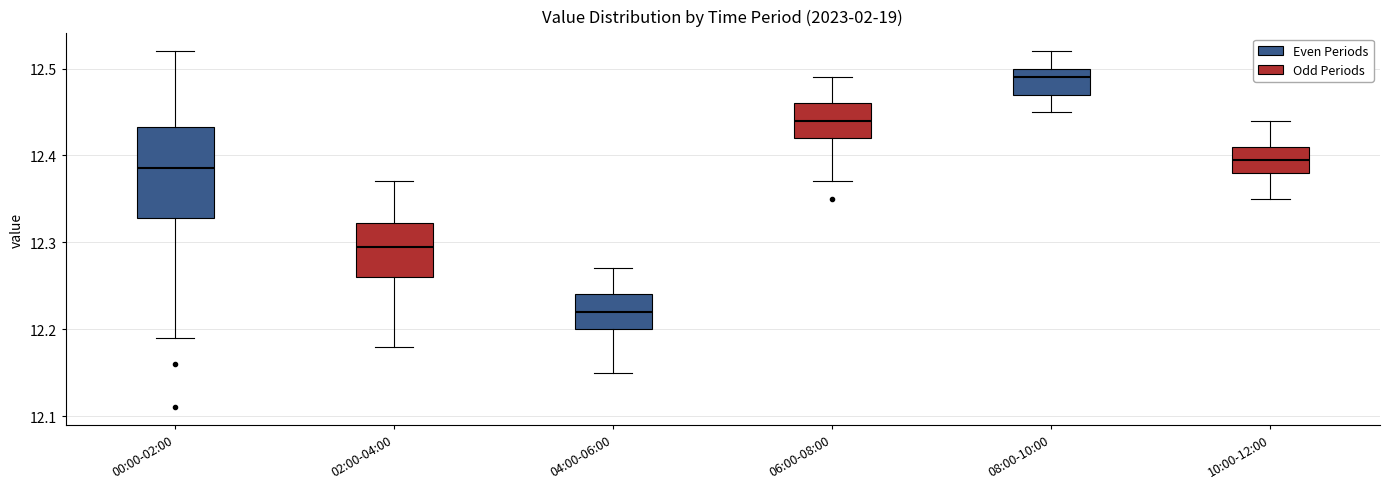

Reading left to right, read every box against the y-axis: the position of its median line, the range the box covers, and the ends of its whiskers. The values are not printed on the chart, so give them approximately, as read against the axis.

00:00-02:00: median 12.39, box 12.33 to 12.43, whiskers 12.19 to 12.52
02:00-04:00: median 12.30, box 12.26 to 12.32, whiskers 12.18 to 12.37
04:00-06:00: median 12.22, box 12.20 to 12.24, whiskers 12.15 to 12.27
06:00-08:00: median 12.44, box 12.42 to 12.46, whiskers 12.37 to 12.49
08:00-10:00: median 12.49, box 12.47 to 12.50, whiskers 12.45 to 12.52
10:00-12:00: median 12.40, box 12.38 to 12.41, whiskers 12.35 to 12.44